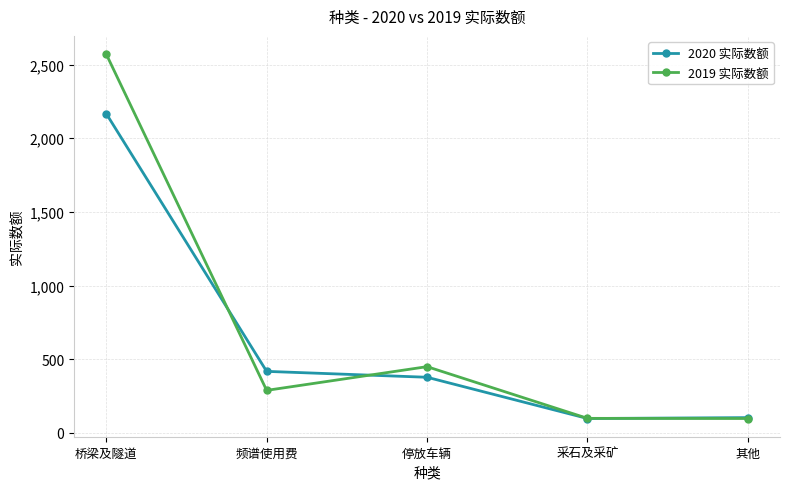

What is the average value of the 2019 实际数额 series?

701